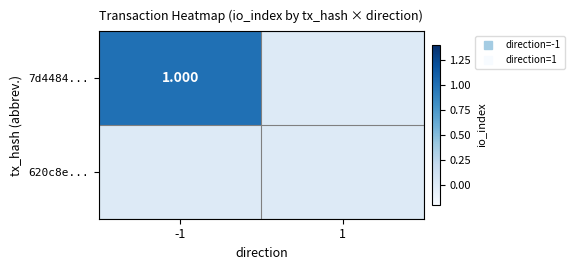

Which category has the lowest value across all series?

1